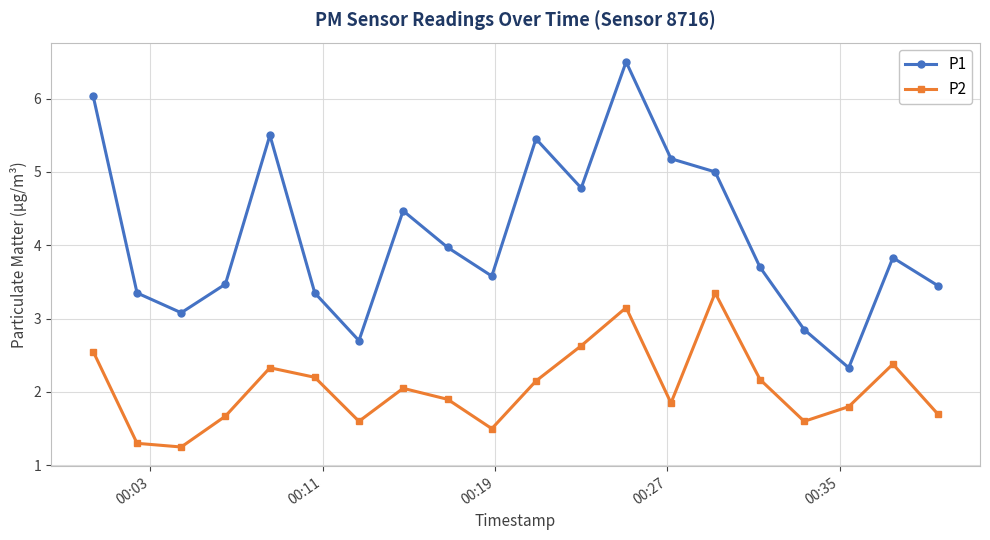

What is the value of the P2 point at the 20th from the left?

1.7